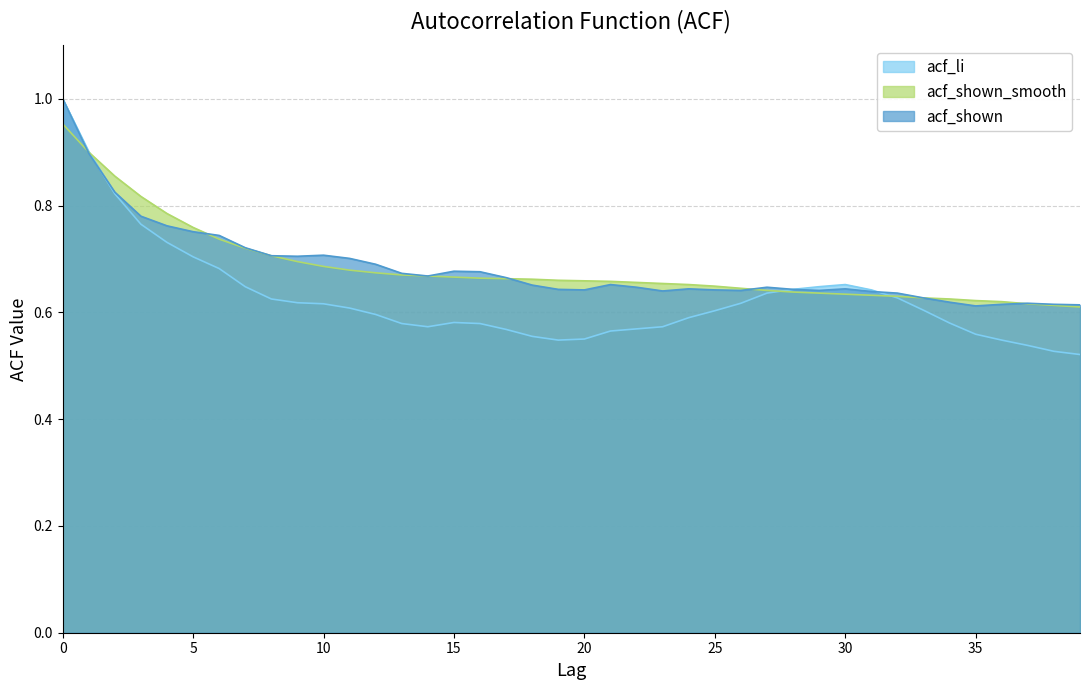

What is the highest value of the acf_shown series?

1.0